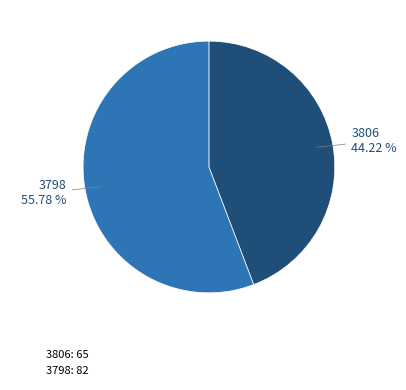

To the nearest percent, what is the difference between the 3798 and 3806 slice percentages?

12%